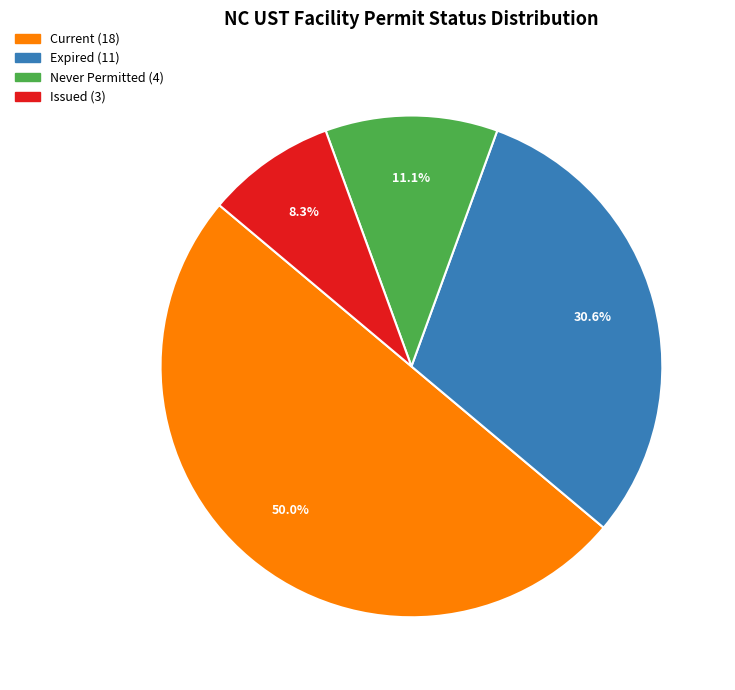

To the nearest percent, what portion does Current represent?

50%